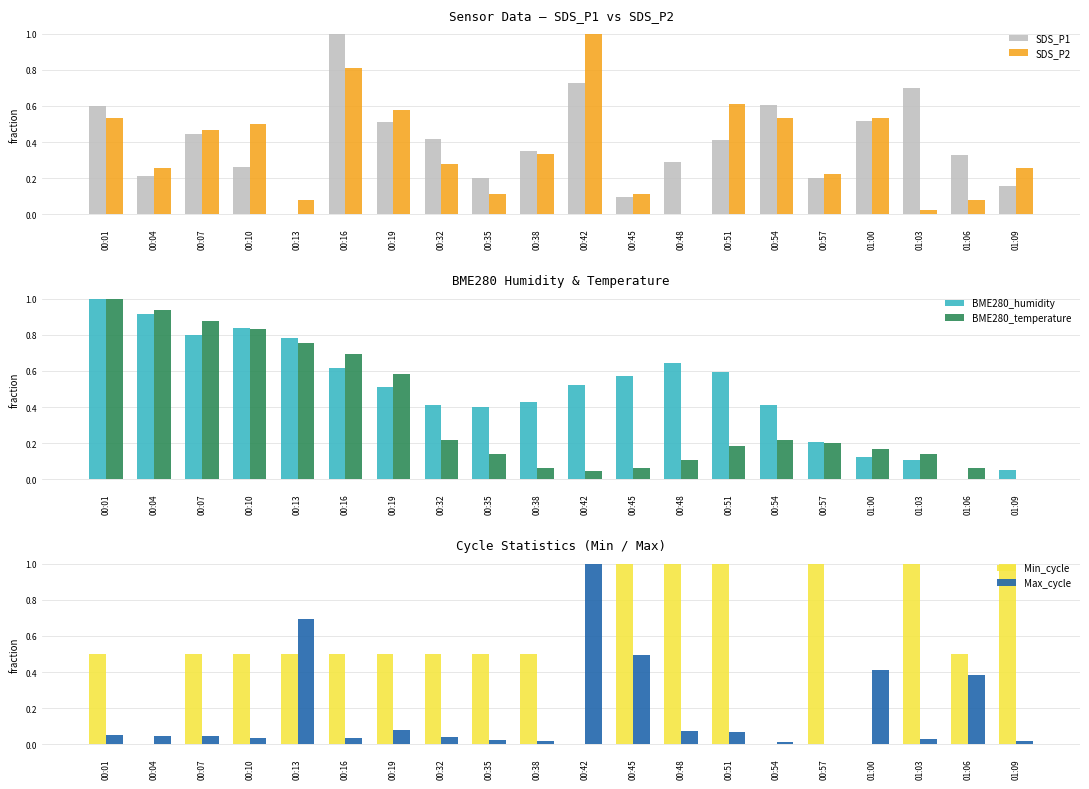

What are all the series names shown in the legend?

SDS_P1, SDS_P2, BME280_humidity, BME280_temperature, Min_cycle, Max_cycle